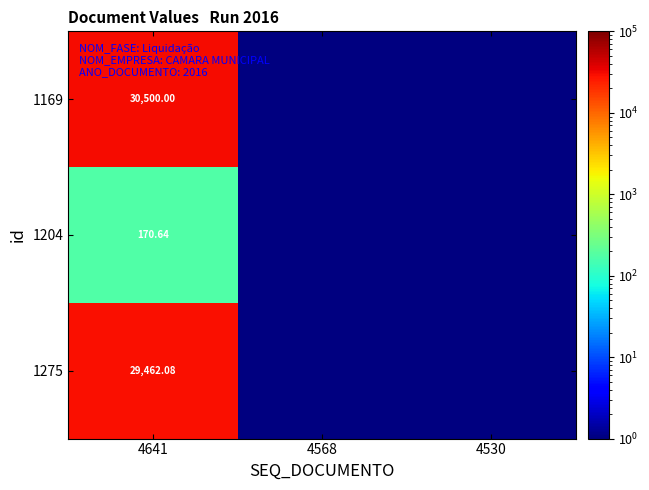

At which label does 1204 reach its minimum?

4568